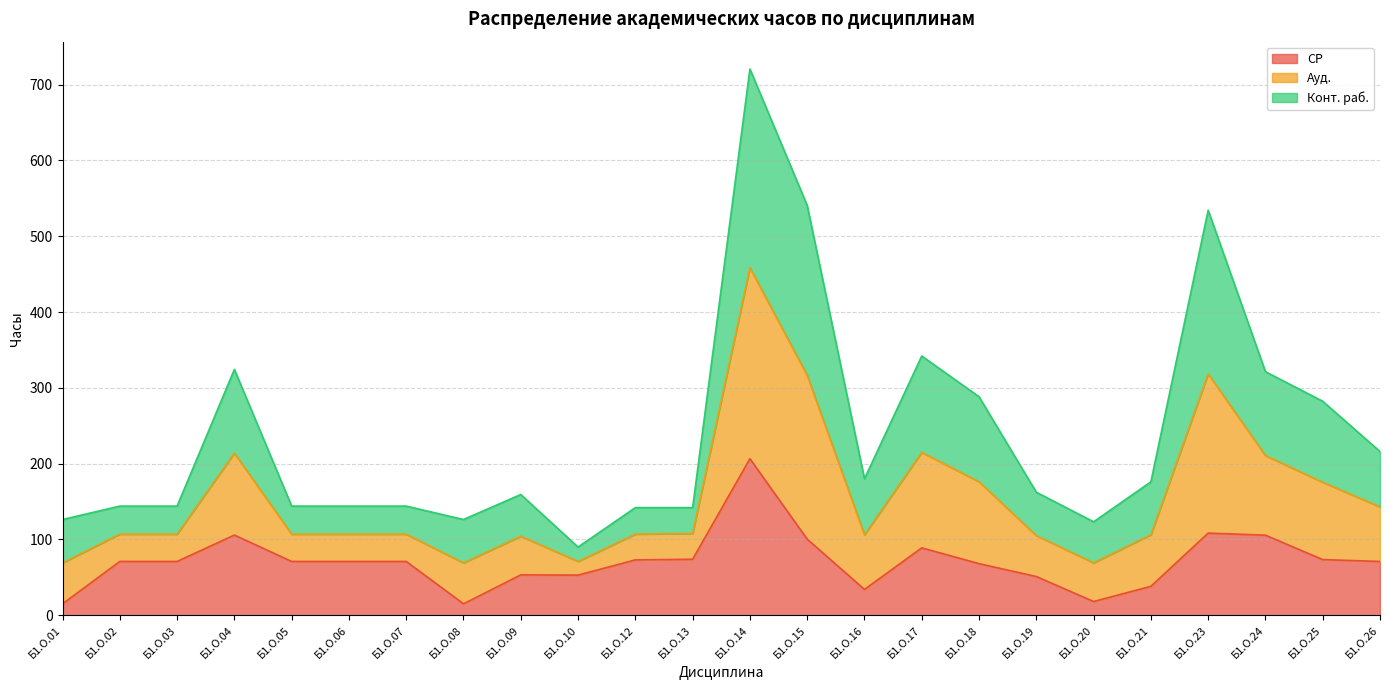

Is it true that Ауд. equals 92.2 at Б1.О.07?

False